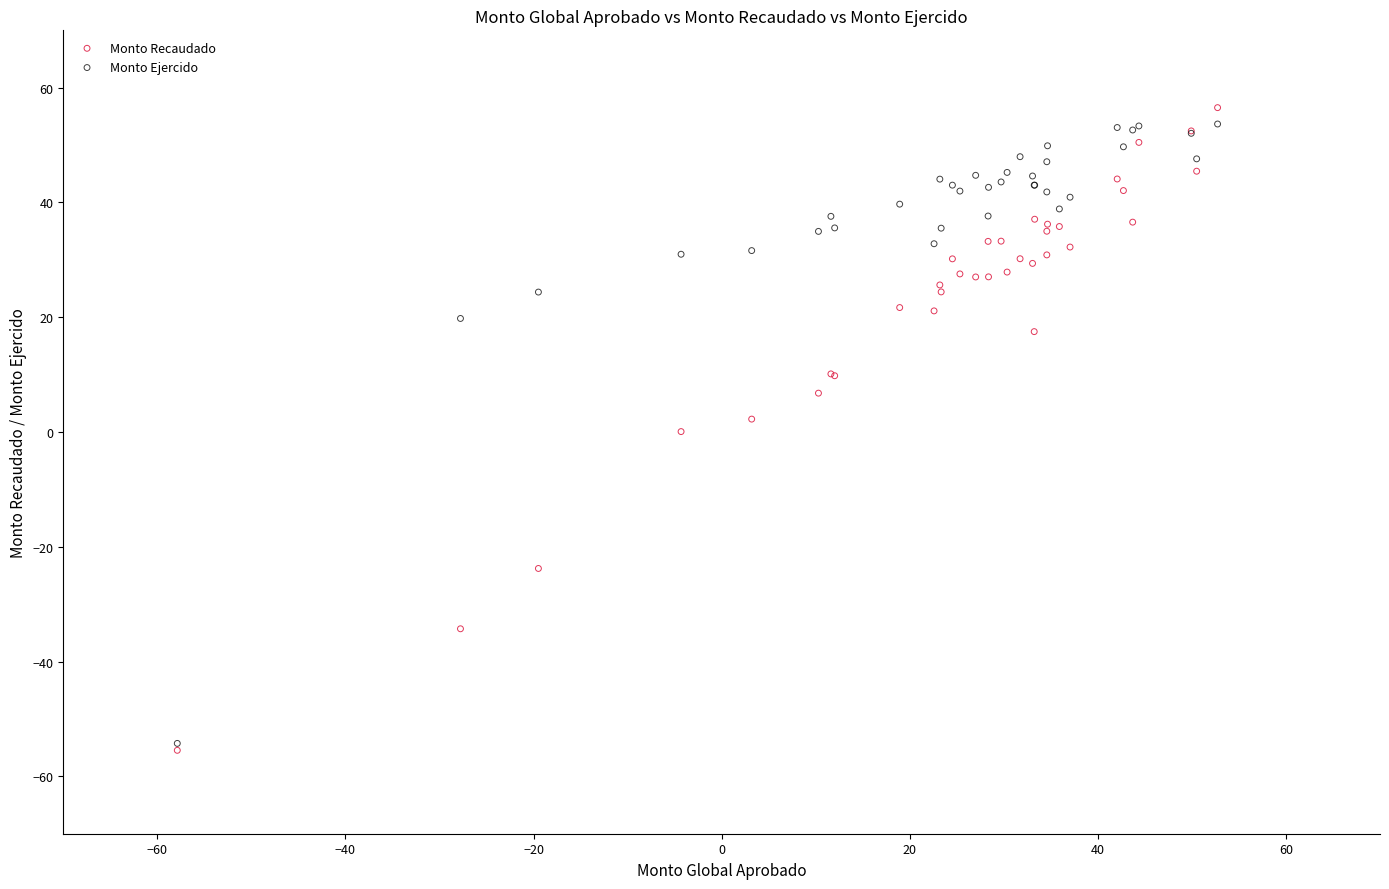

What are all the series names shown in the legend?

Monto Recaudado, Monto Ejercido